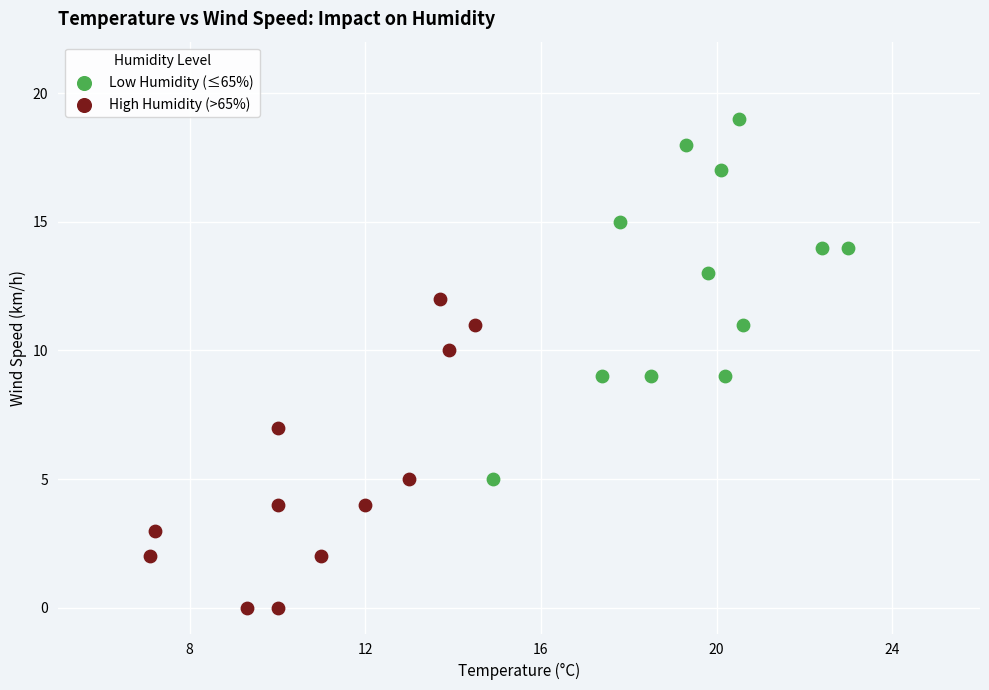

Which series reaches the maximum Y coordinate?

Low Humidity (≤65%)